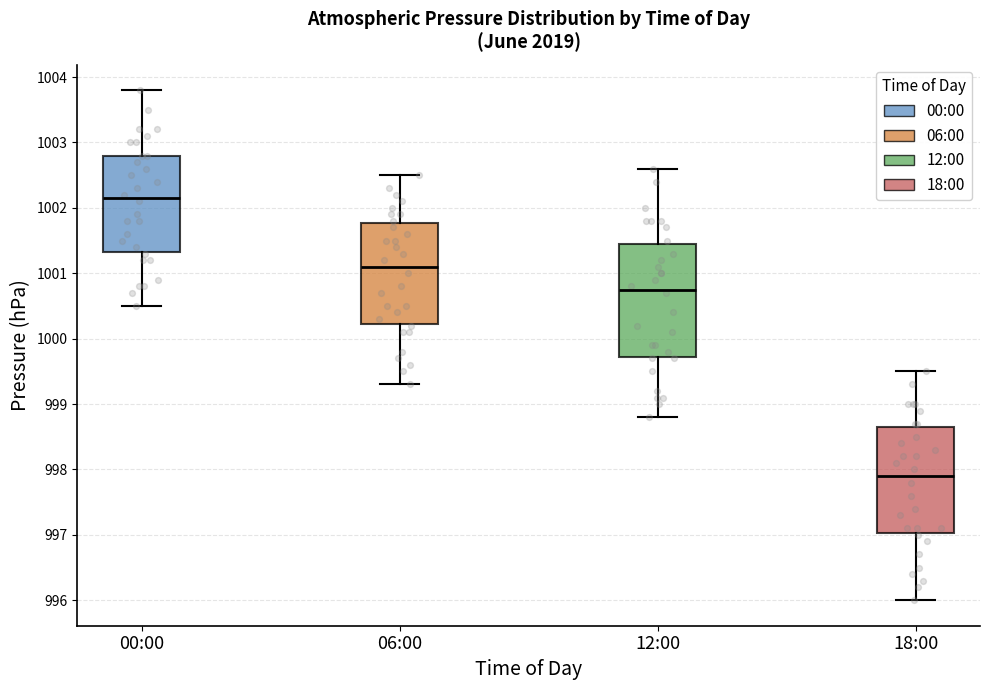

Where is the upper edge of the box for 00:00 on the y-axis? The values are not printed on the chart, so give them approximately, as read against the axis.

1002.8